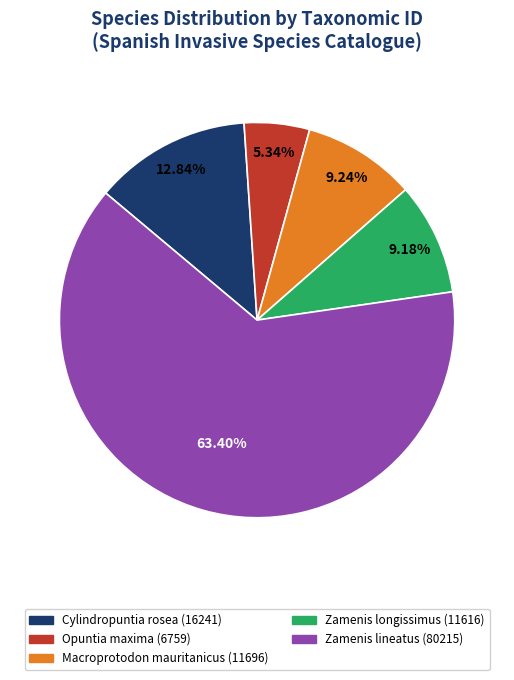

True or false: Cylindropuntia rosea accounts for 13% of the total.

True